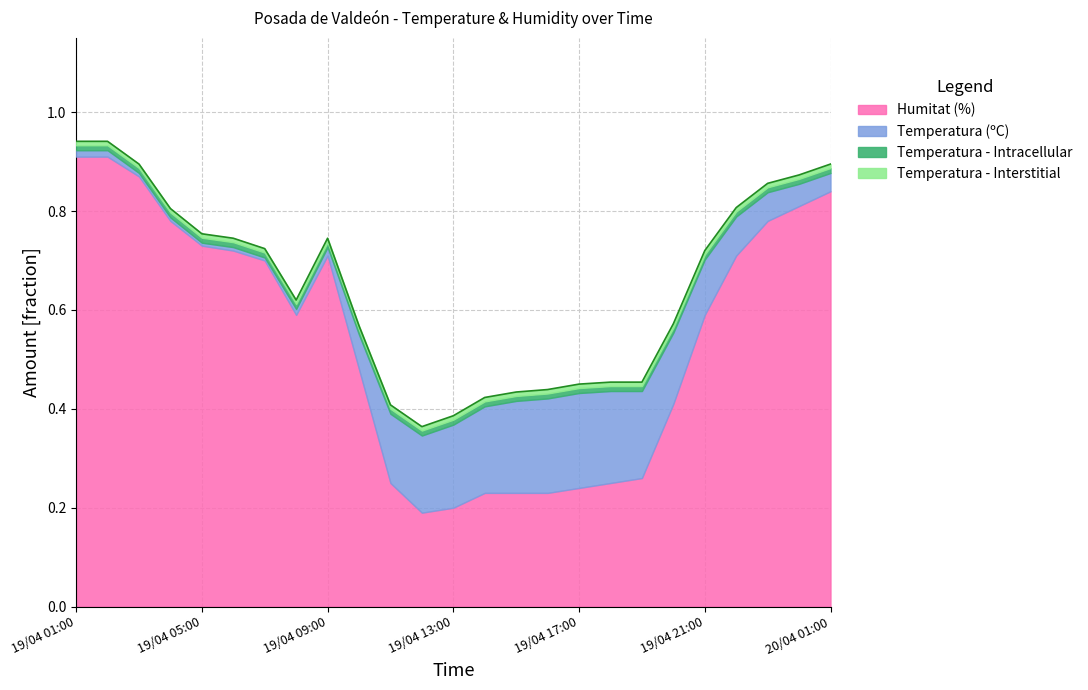

Is it true that the value at 19/04 16:00 is 0.7?

False